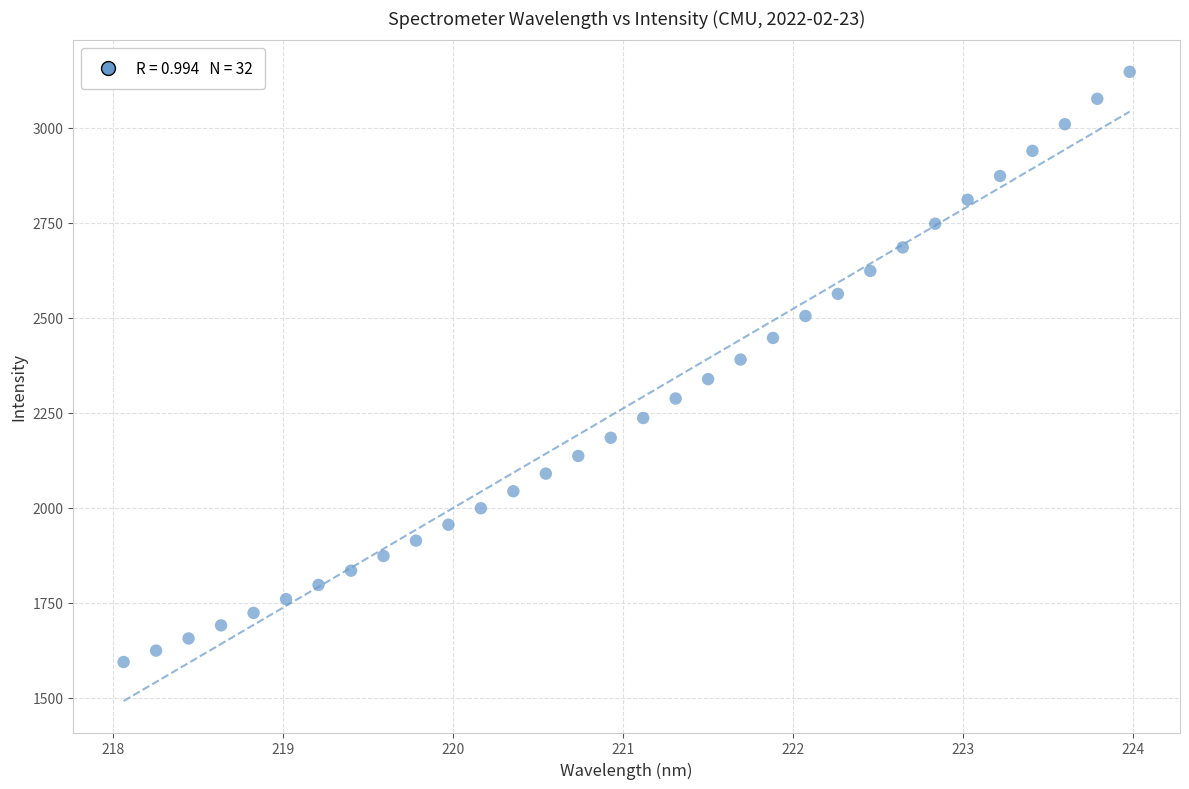

What is the range of Y values (max minus min)?

1554.2